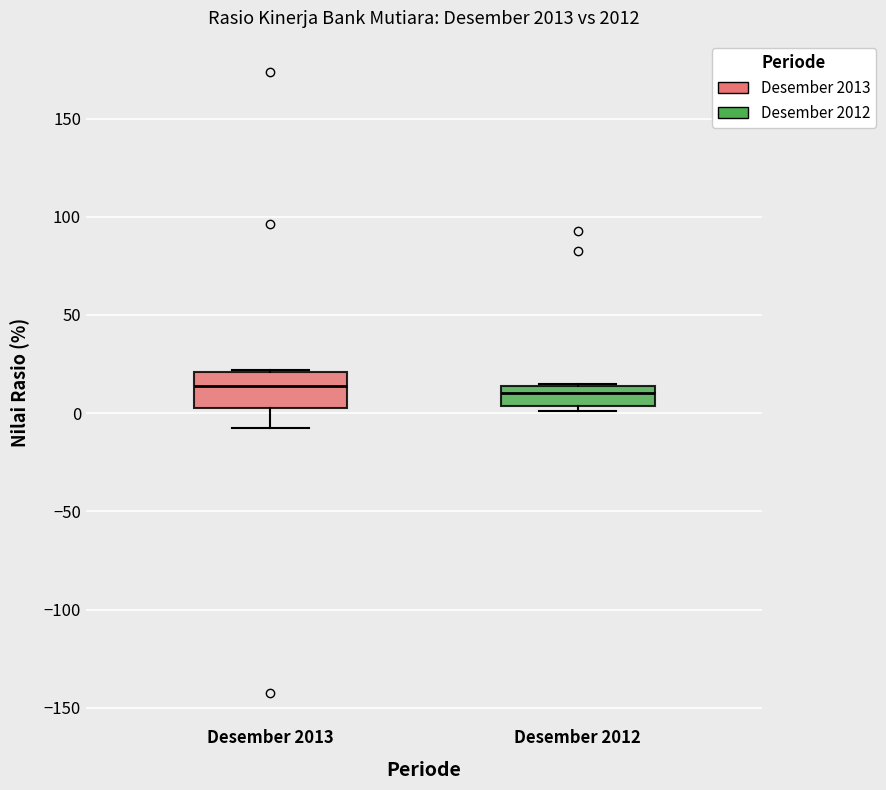

Reading left to right, transcribe this box plot: for each box, give where its median line is, the range the box spans, and where its two whiskers end, as read against the y-axis. The values are not printed on the chart, so give them approximately, as read against the axis.

Desember 2013: median 15, box 5 to 20, whiskers -10 to 20
Desember 2012: median 10, box 5 to 15, whiskers 0 to 15